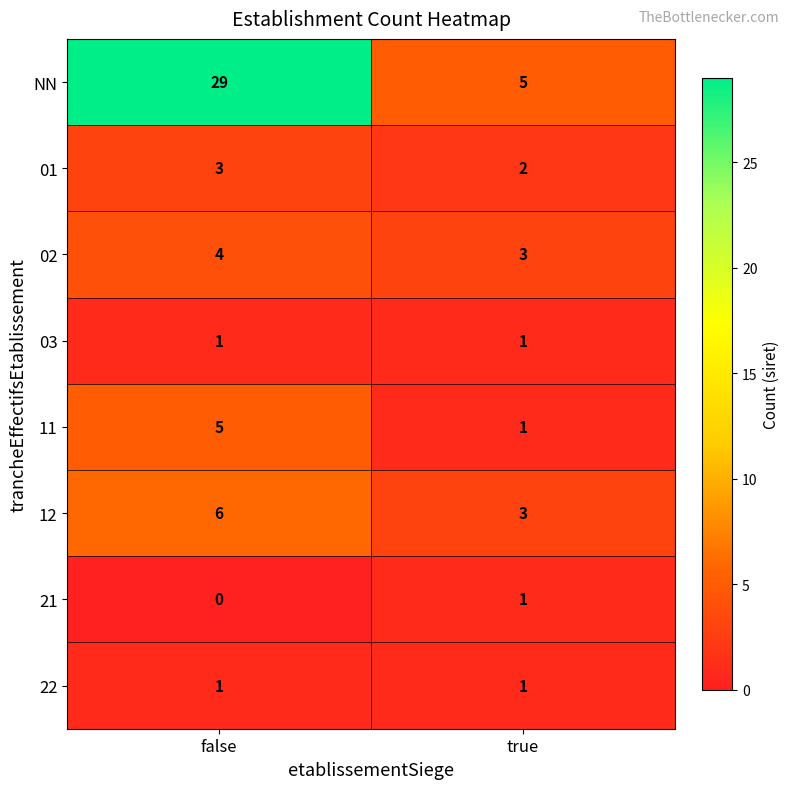

At which category is the sum across all series the highest?

false